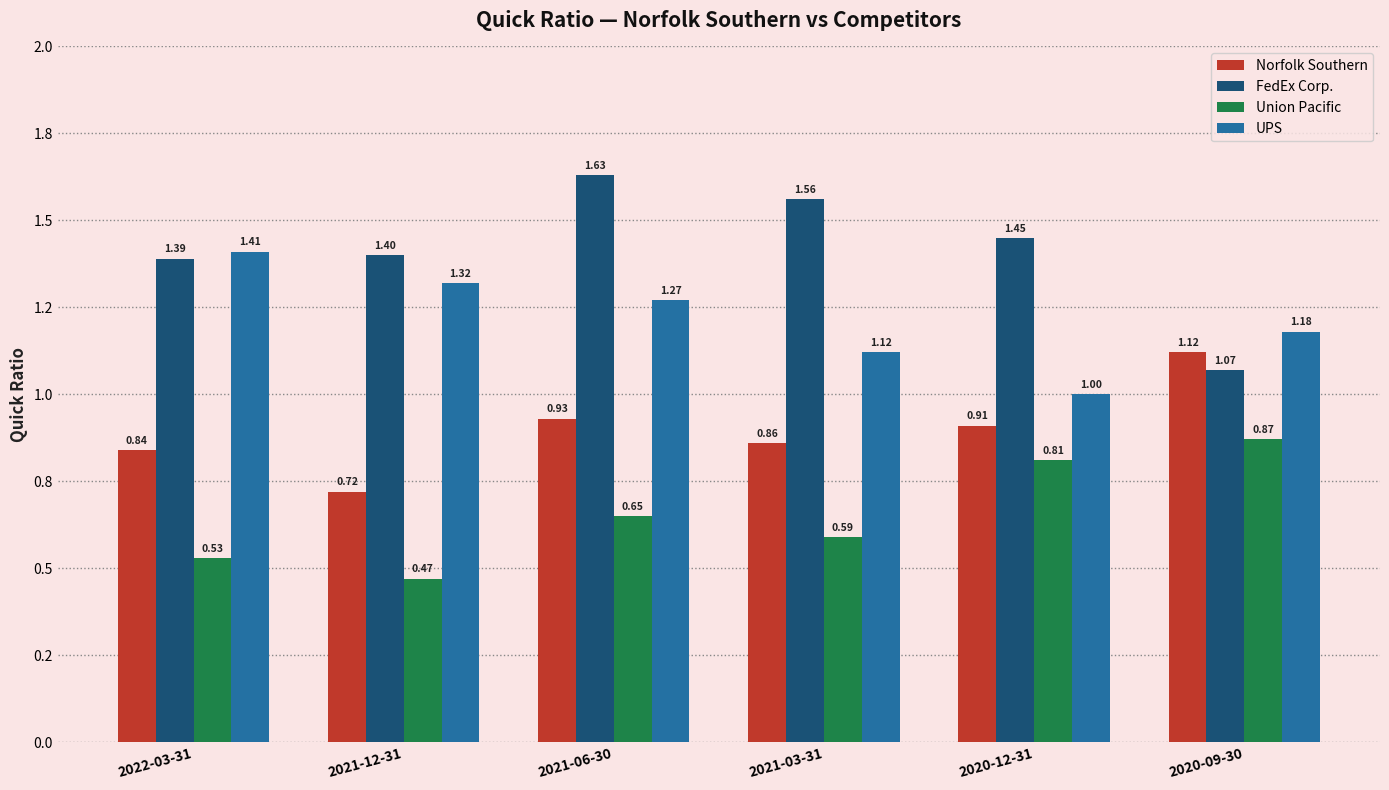

What is the average value of the Norfolk Southern series?

0.9